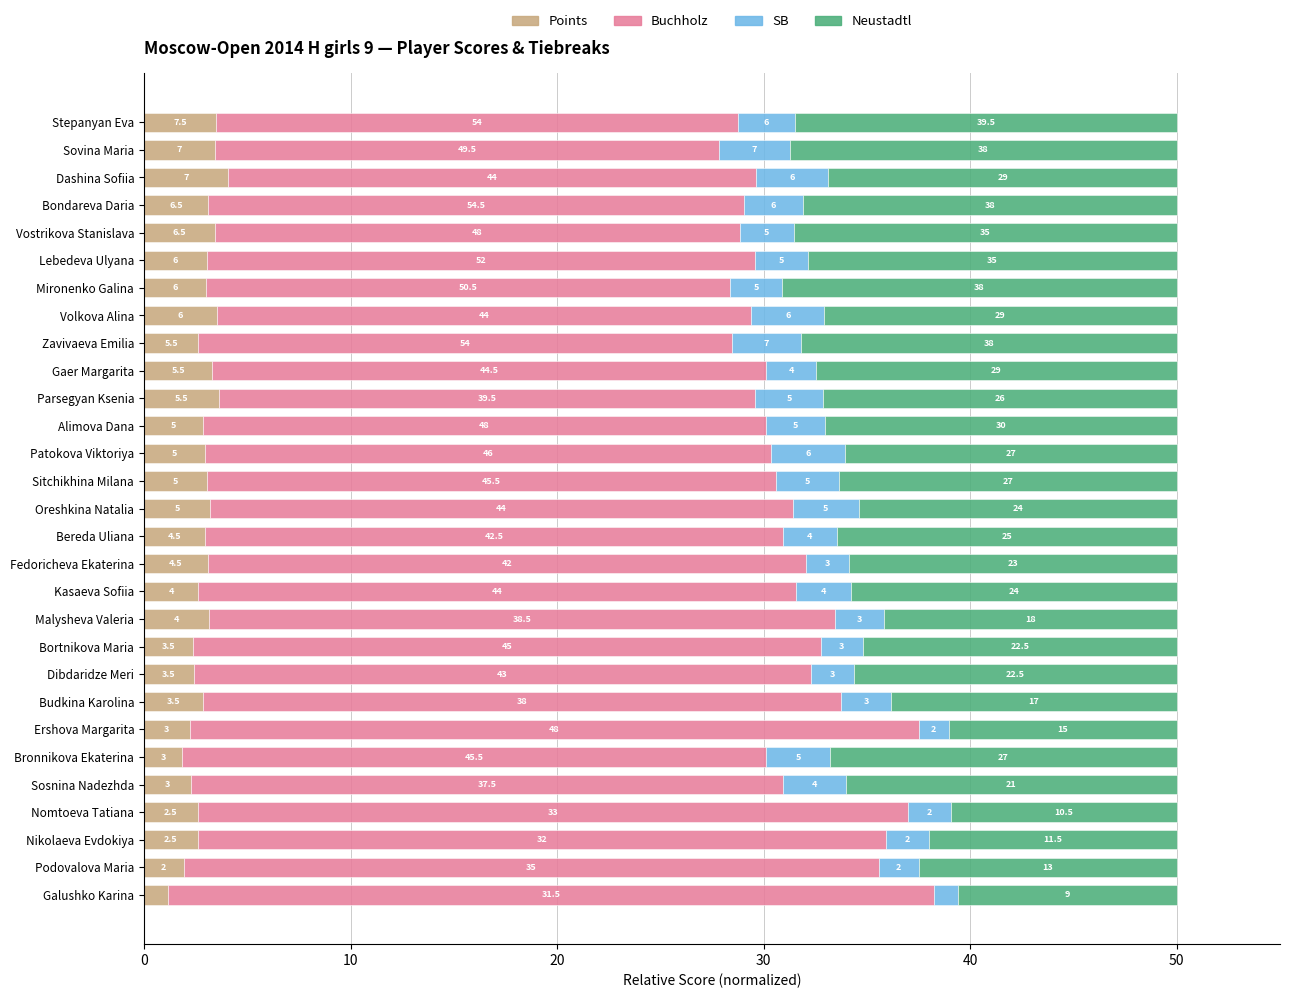

What are all the series names shown in the legend?

Points, Buchholz, SB, Neustadtl